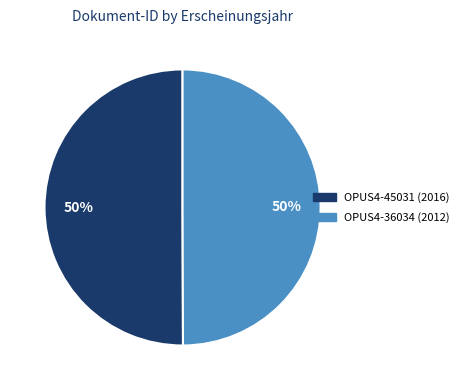

Approximately how many times larger is the value at OPUS4-45031 (2016) compared to OPUS4-36034 (2012)?

1.0